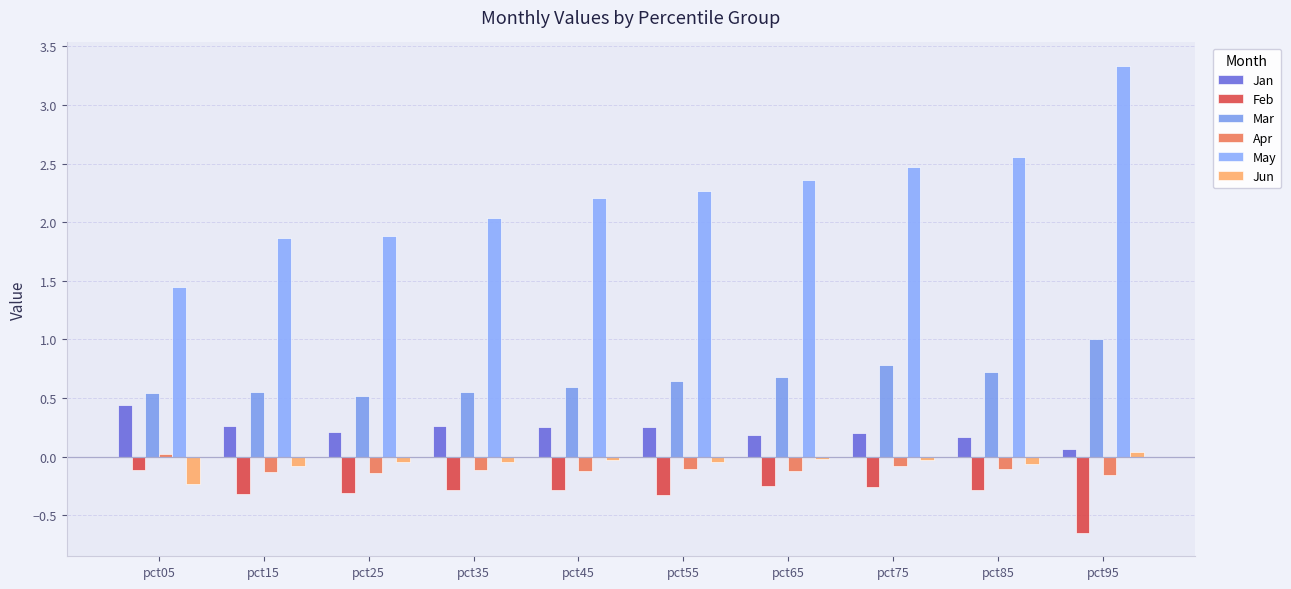

At which label is Feb closest to 0?

pct05